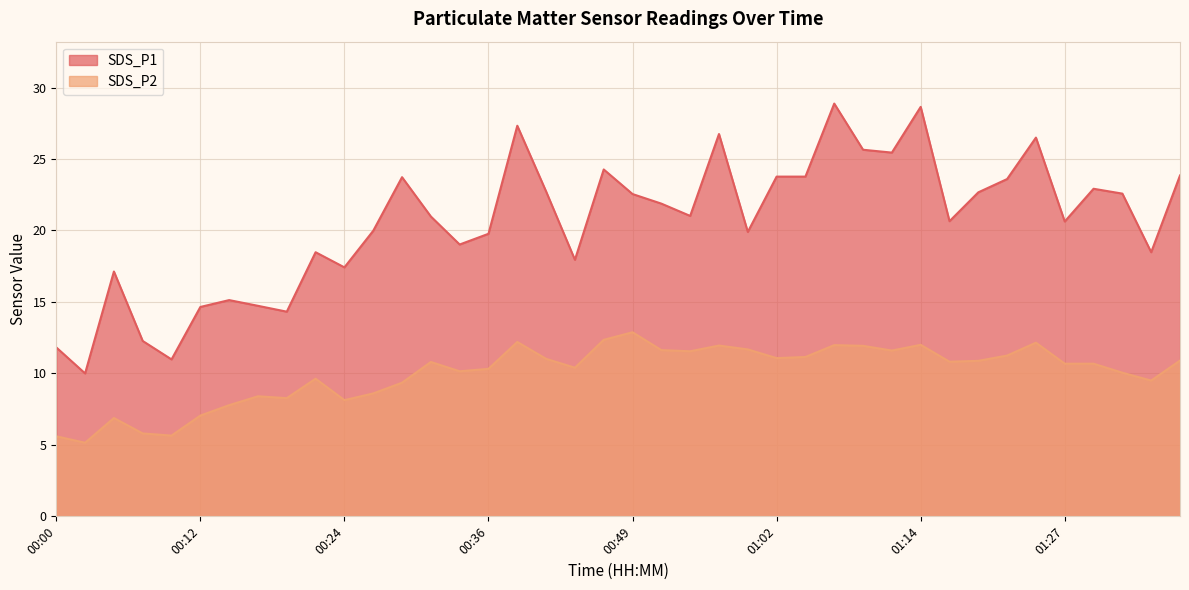

Count the number of data series in this chart.

2